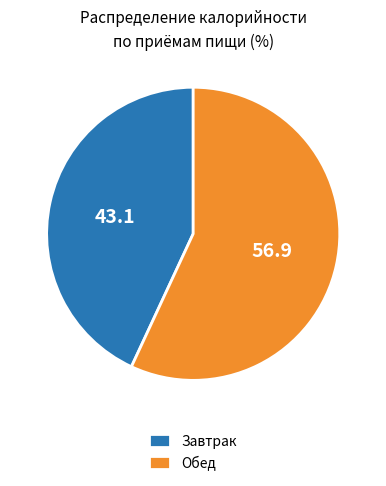

Which category has the biggest portion of the pie?

Обед